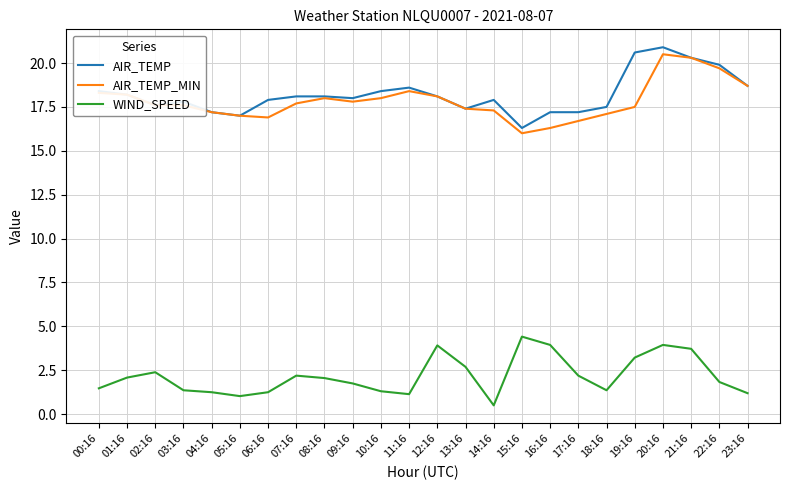

How many lines are shown in the chart?

3